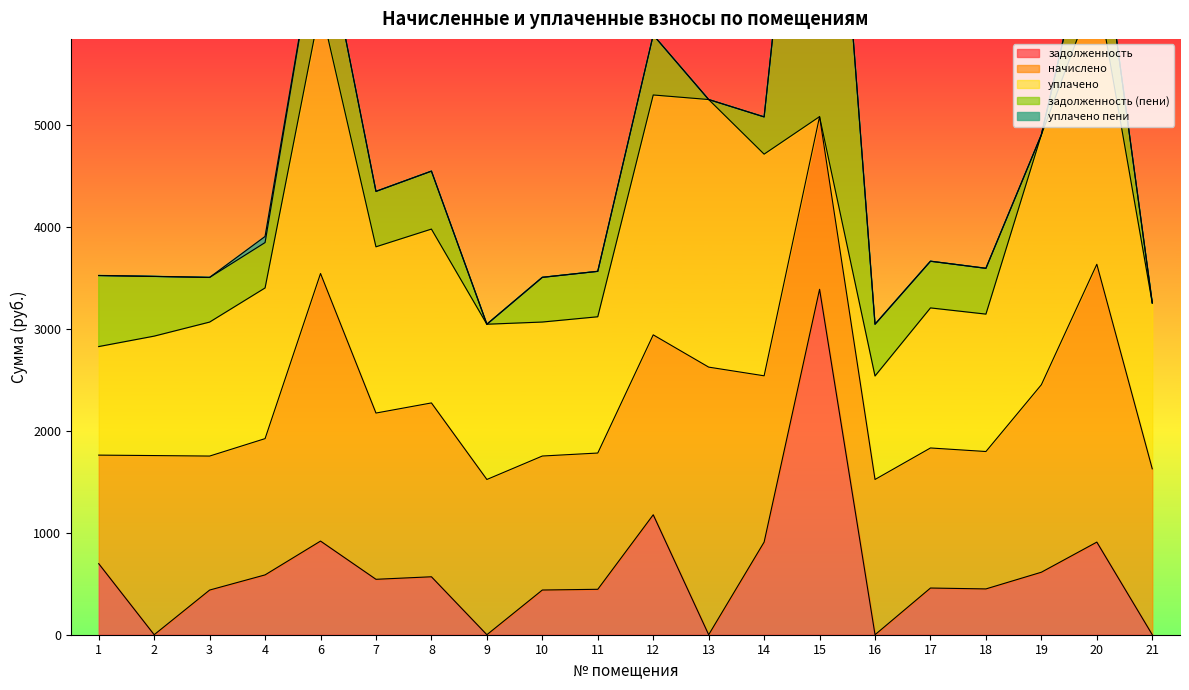

What is the difference between the highest and lowest values at 7?

1632.0